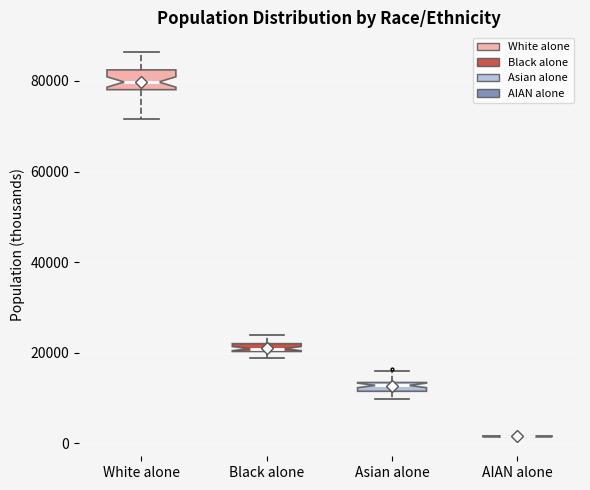

Where is the lower edge of the box for Black alone on the y-axis? The values are not printed on the chart, so give them approximately, as read against the axis.

20000